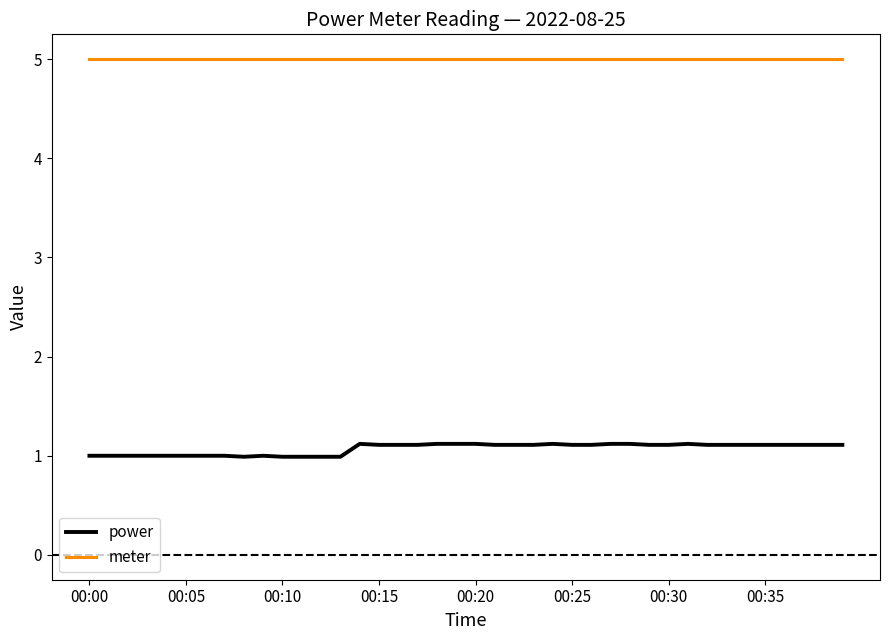

What are all the series names shown in the legend?

power, meter